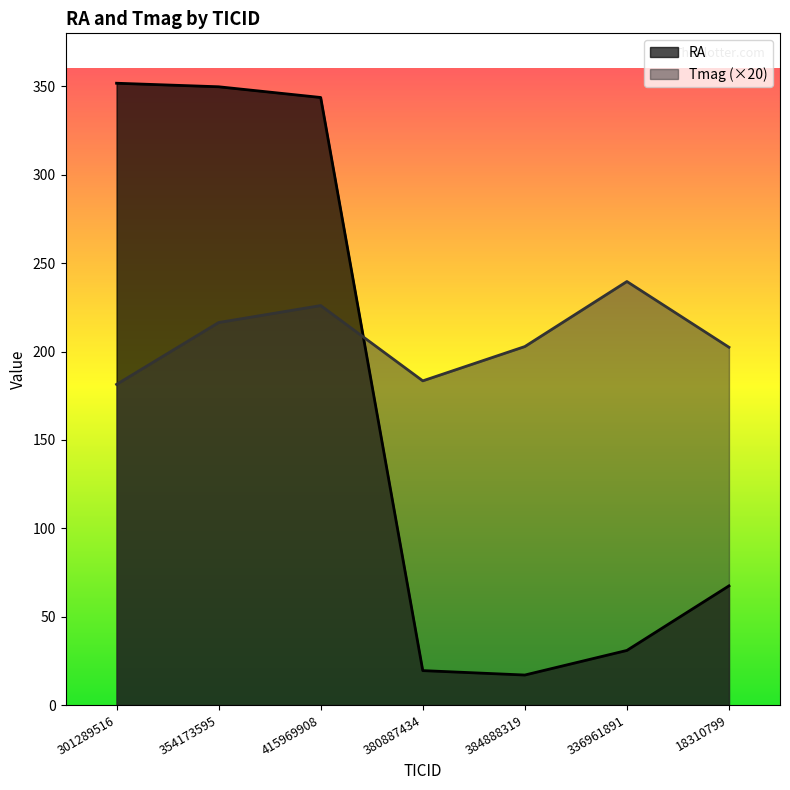

Reading left to right, what are all the values shown in this chart?

RA: 351.8	349.8	343.7	19.5	17.0	30.9	67.4
Tmag: 181.4	216.4	226.0	183.4	202.8	239.6	202.4